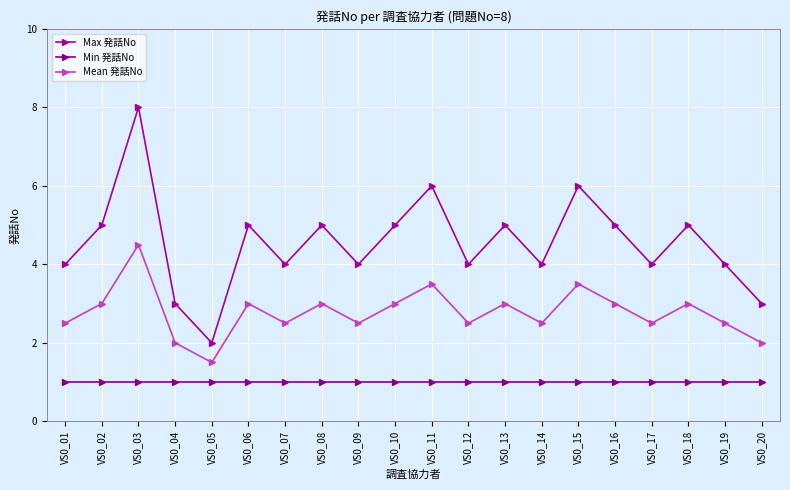

True or false: Min 発話No and Mean 発話No intersect in this chart.

False